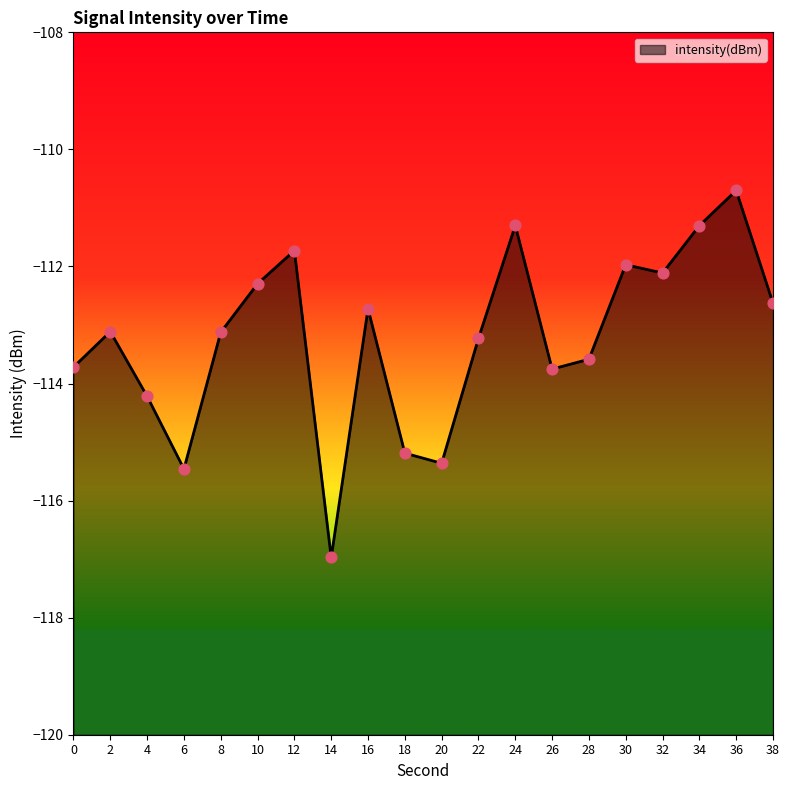

Between 14 and 18, which is larger?

18